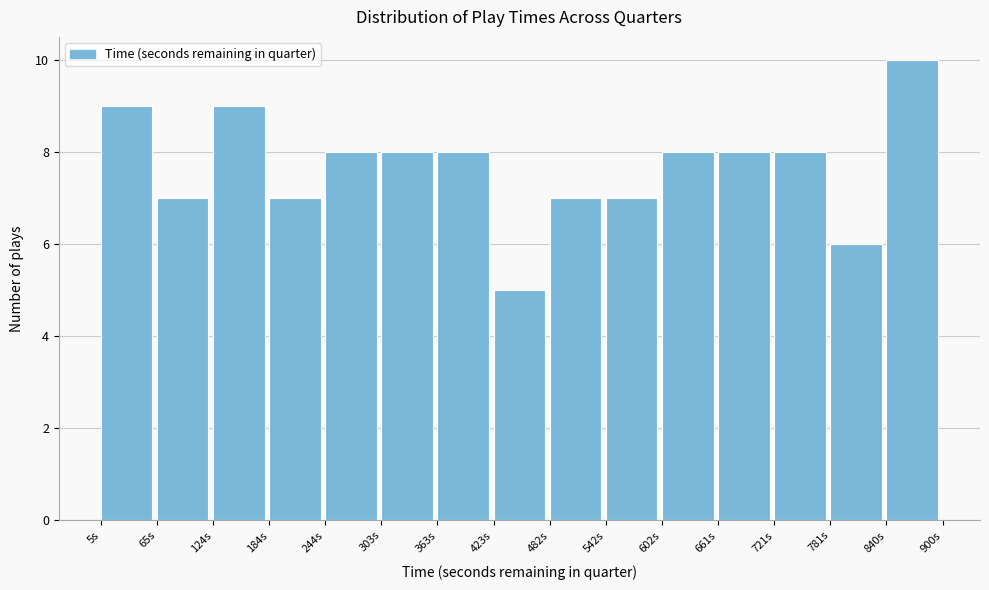

Reading left to right, list every bar in this chart as the range it spans on the x-axis followed by its height. Neither the bar edges nor the heights are printed on the chart, so give them approximately, as read against the axes.

10 to 60: 9
60 to 120: 7
120 to 180: 9
180 to 240: 7
240 to 300: 8
300 to 360: 8
360 to 420: 8
420 to 480: 5
480 to 540: 7
540 to 600: 7
600 to 660: 8
660 to 720: 8
720 to 780: 8
780 to 840: 6
840 to 900: 10